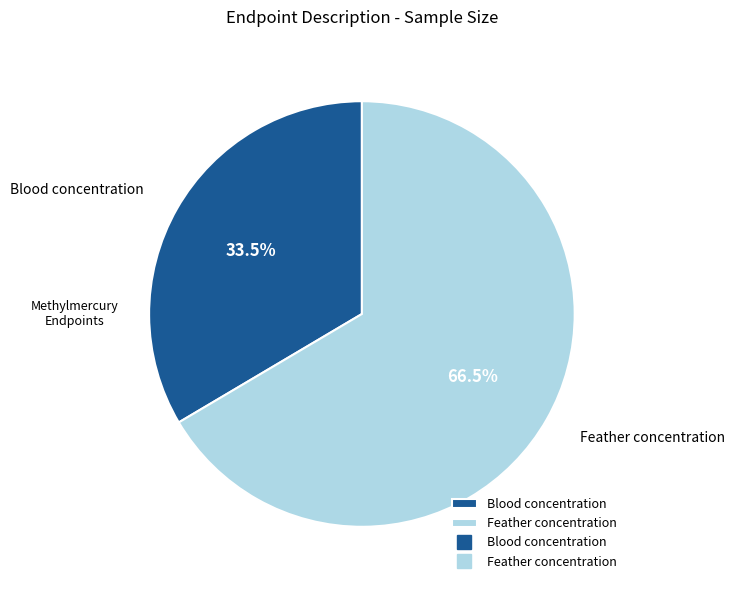

What is the majority slice?

Feather concentration